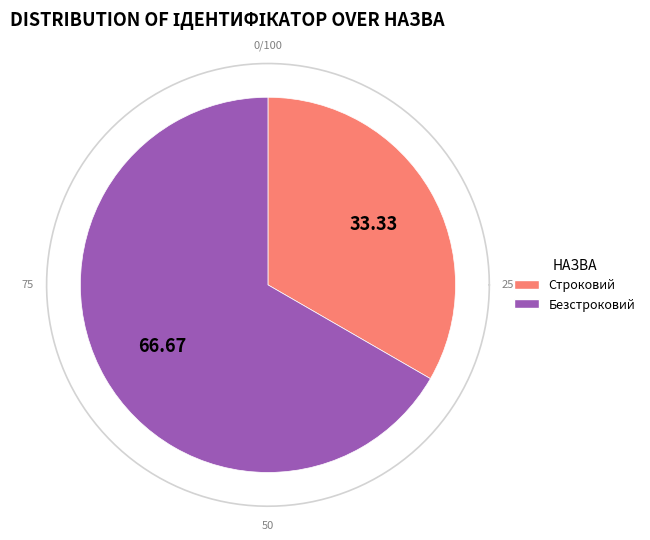

Which slice is the largest?

Безстроковий